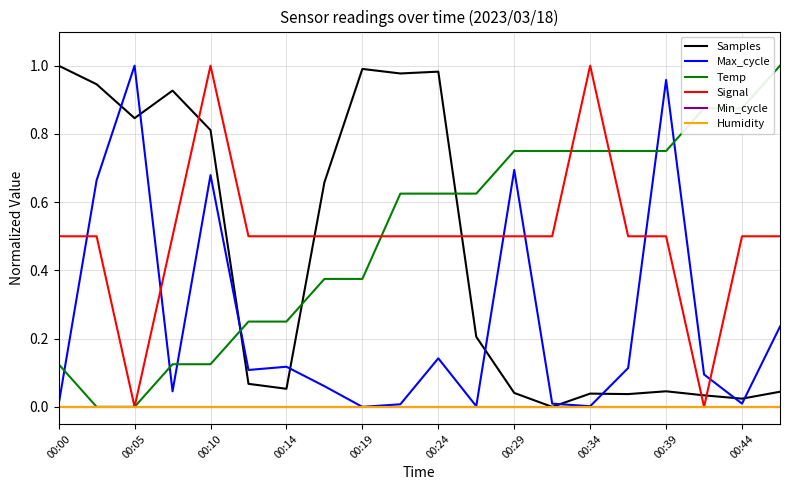

Is this an area chart (filled region under the line)?

No